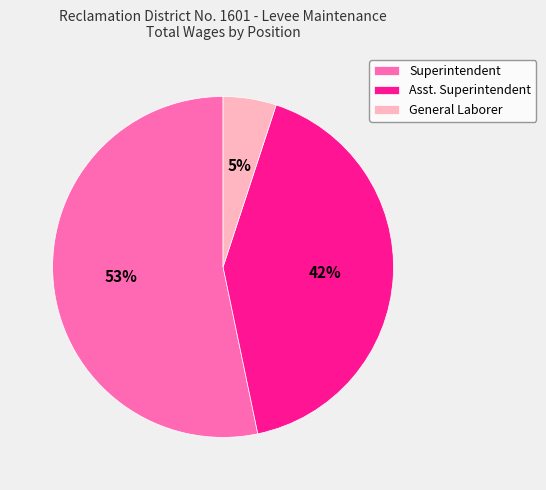

Which category has the smallest portion of the pie?

General Laborer